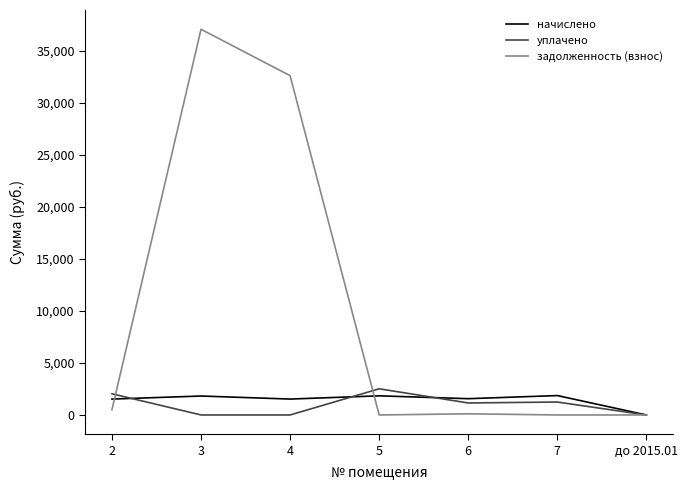

Rank the series by their maximum value, from lowest to highest.

начислено, уплачено, задолженность (взнос)